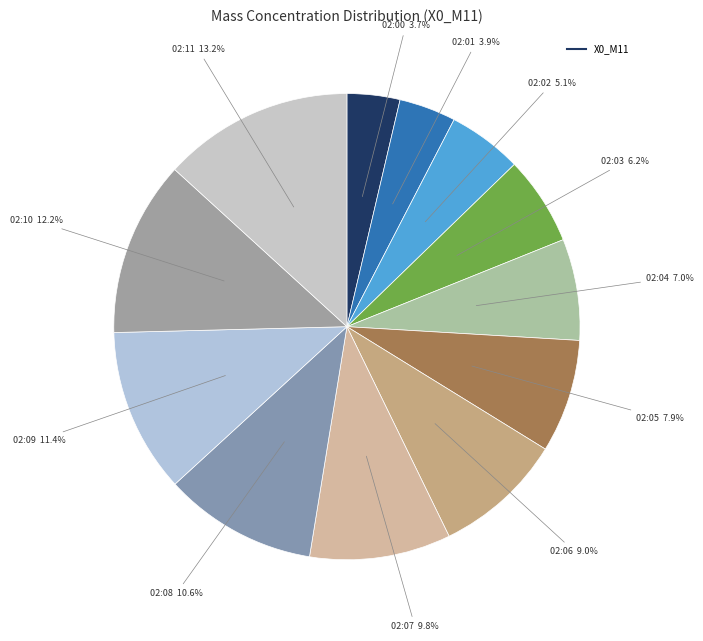

To the nearest percent, what is the average slice percentage?

8%